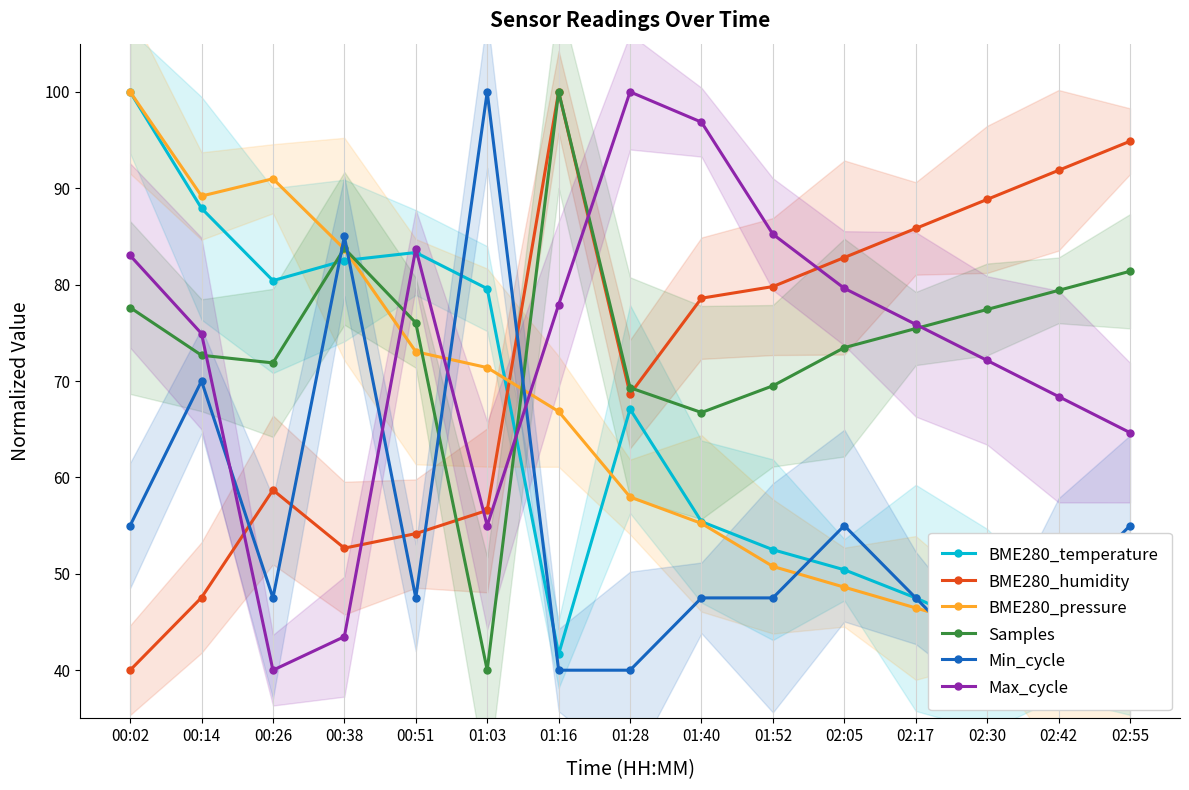

The Samples series shows 73.5 at 02:05. True or false?

True